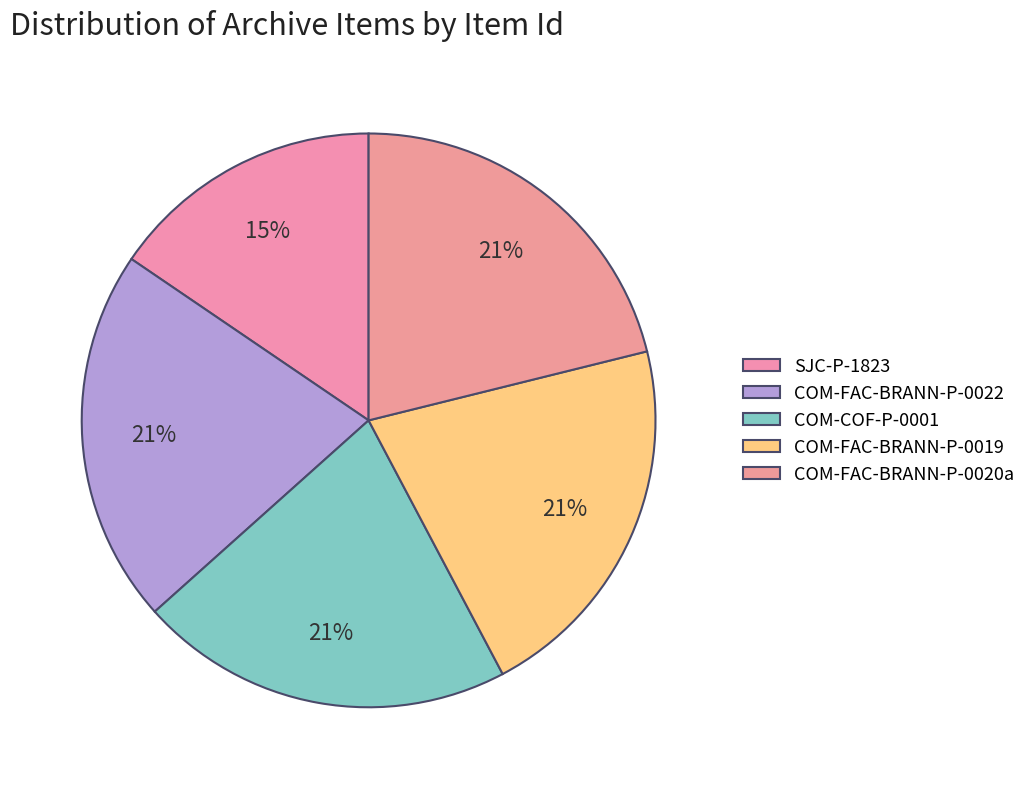

Is it true that COM-FAC-BRANN-P-0019 is 21% of the pie?

True